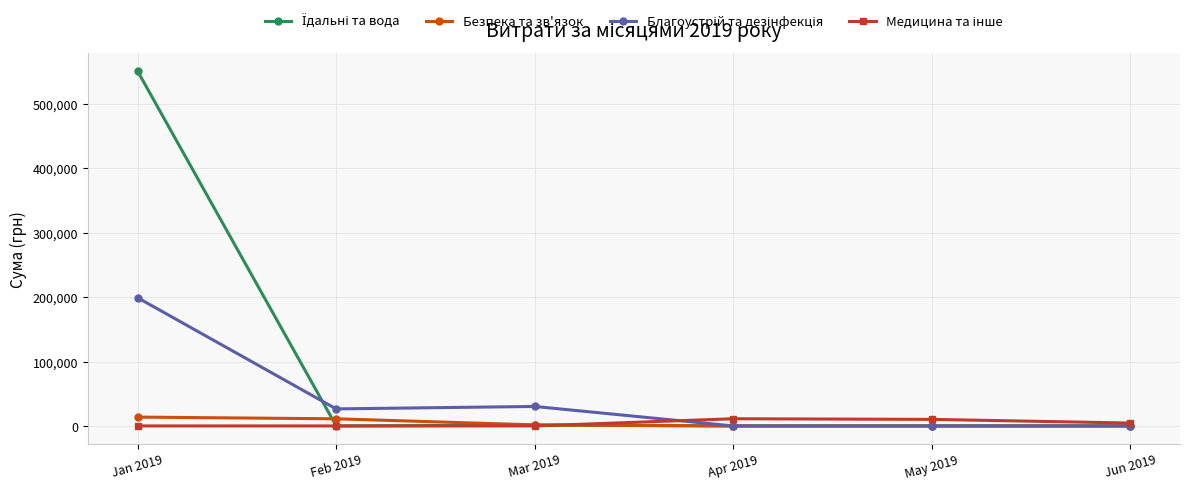

What is the label of the 5th point from the left?

May 2019